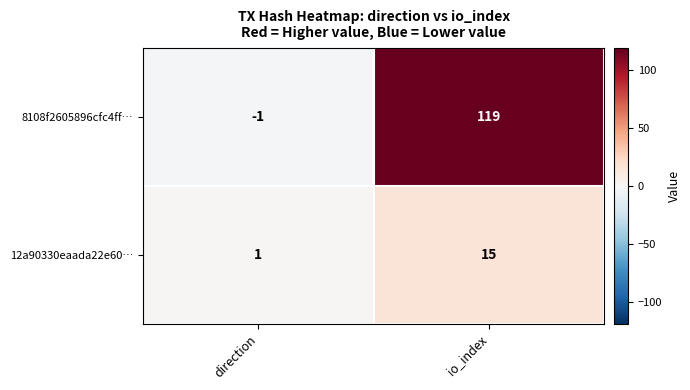

Reading left to right, extract all data points from this chart.

8108f2605896cfc4ff…: -1	119
12a90330eaada22e60…: 1	15